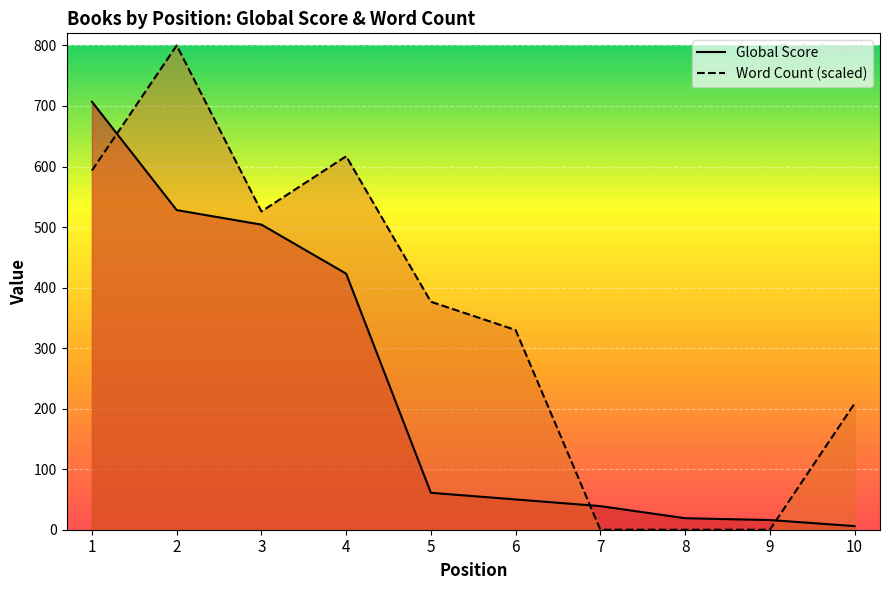

Which category has the lowest value across all series?

7